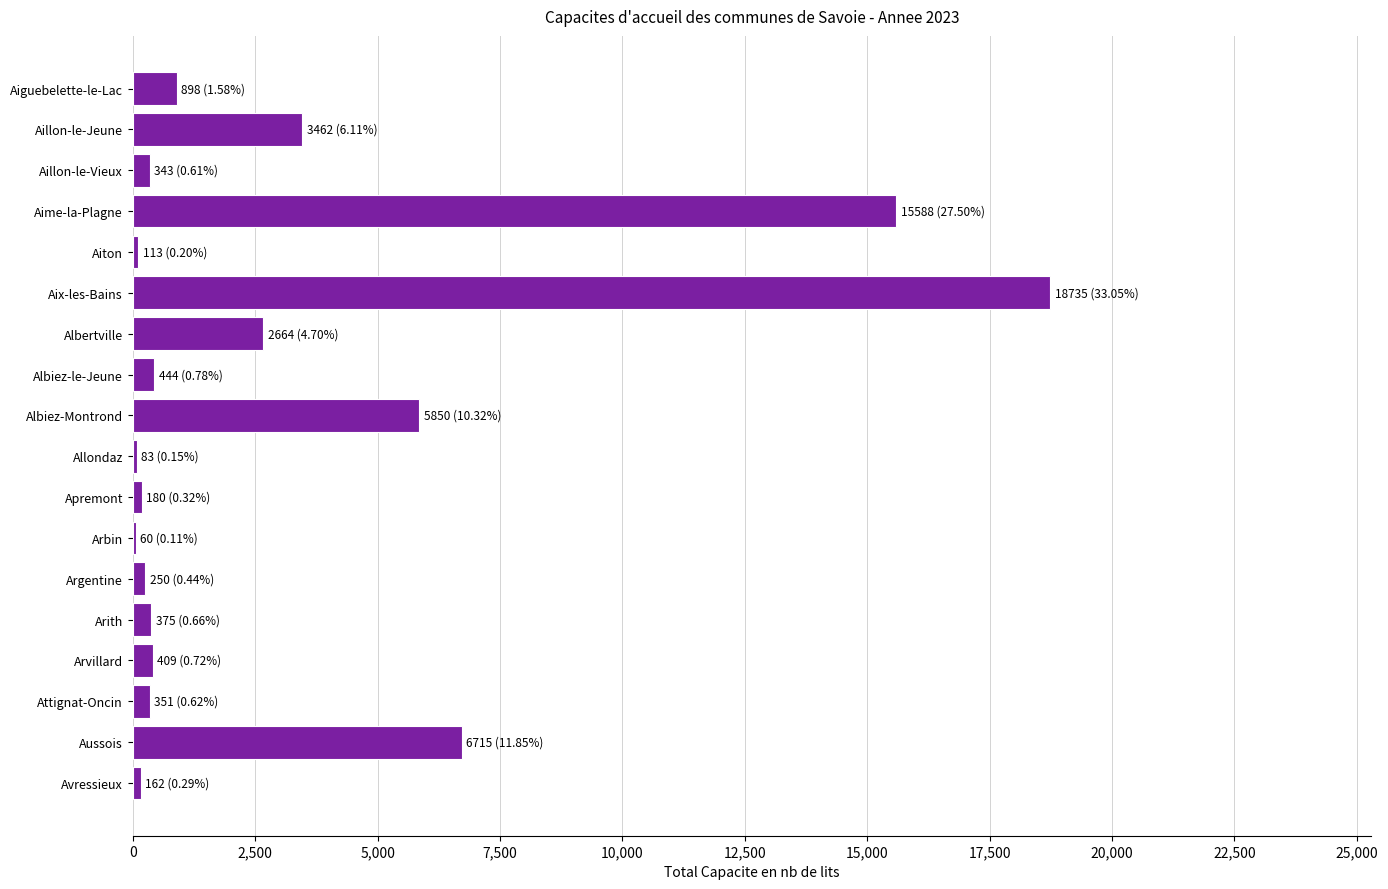

Which has a higher value, Aussois or Albiez-le-Jeune?

Aussois